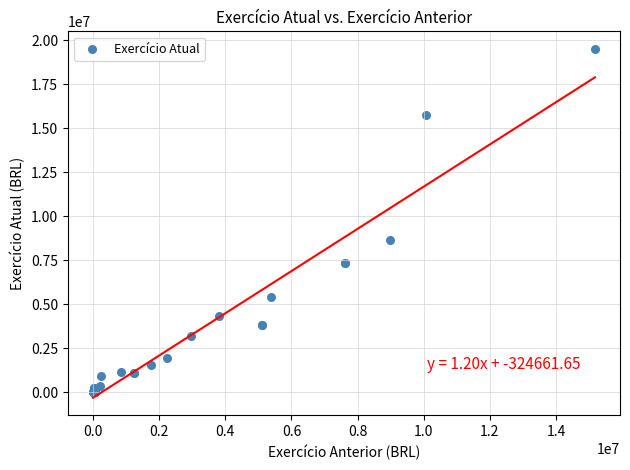

What Y value in the scatter plot is closest to 9759909?

8637987.0